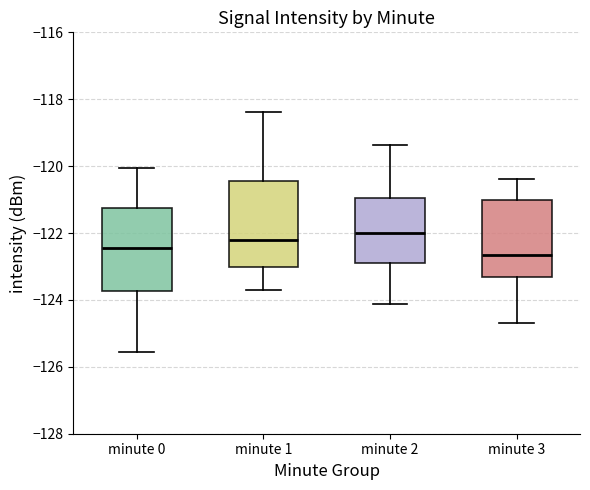

Reading left to right, read every box against the y-axis: the position of its median line, the range the box covers, and the ends of its whiskers. The values are not printed on the chart, so give them approximately, as read against the axis.

minute 0: median -122.4, box -123.8 to -121.2, whiskers -125.6 to -120.0
minute 1: median -122.2, box -123.0 to -120.4, whiskers -123.8 to -118.4
minute 2: median -122.0, box -123.0 to -121.0, whiskers -124.2 to -119.4
minute 3: median -122.6, box -123.4 to -121.0, whiskers -124.8 to -120.4